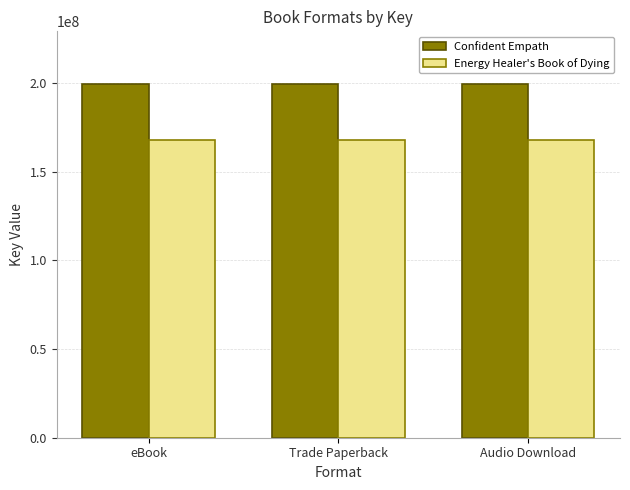

Which series has the largest total across all categories?

Confident Empath